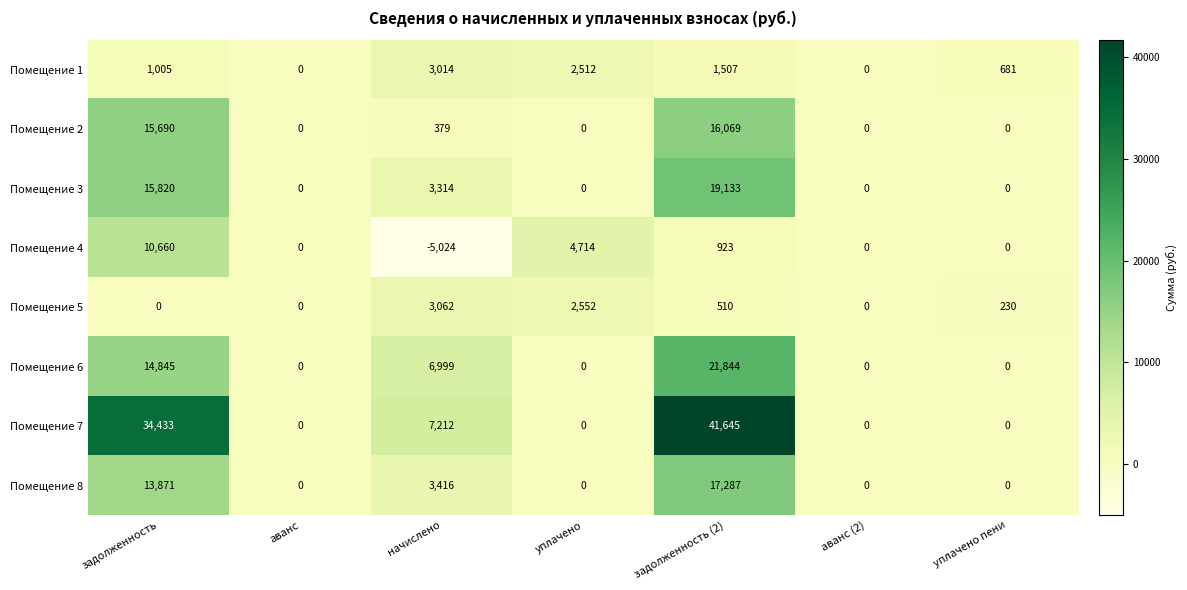

What is the spread (max minus min) of values at задолженность?

34433